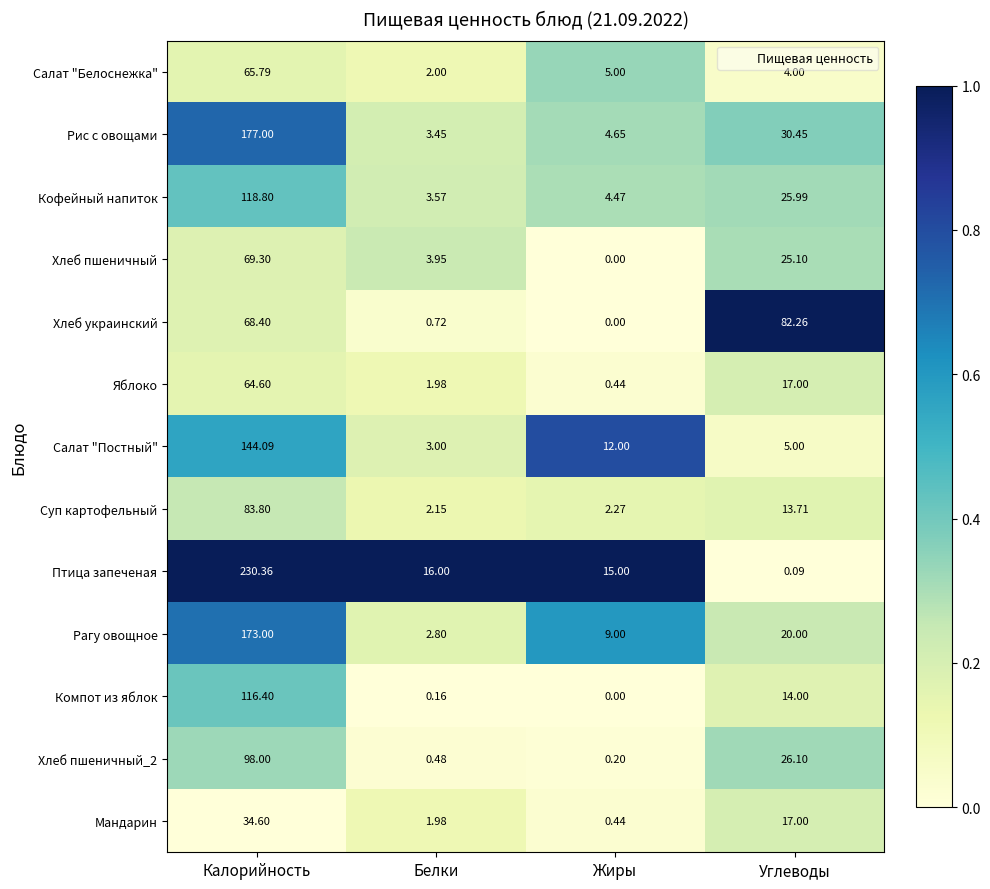

At which category is the sum across all series the highest?

Калорийность